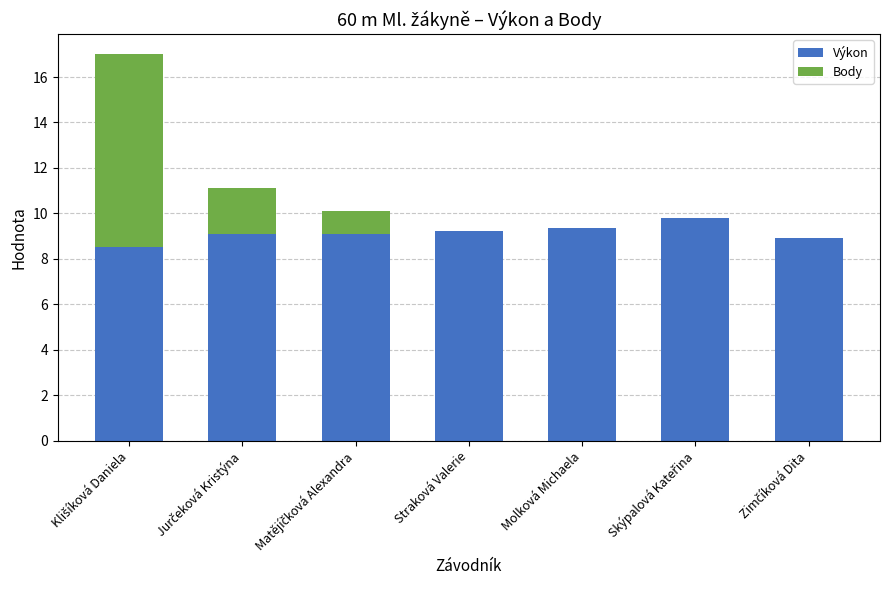

What are all the series names shown in the legend?

Výkon, Body